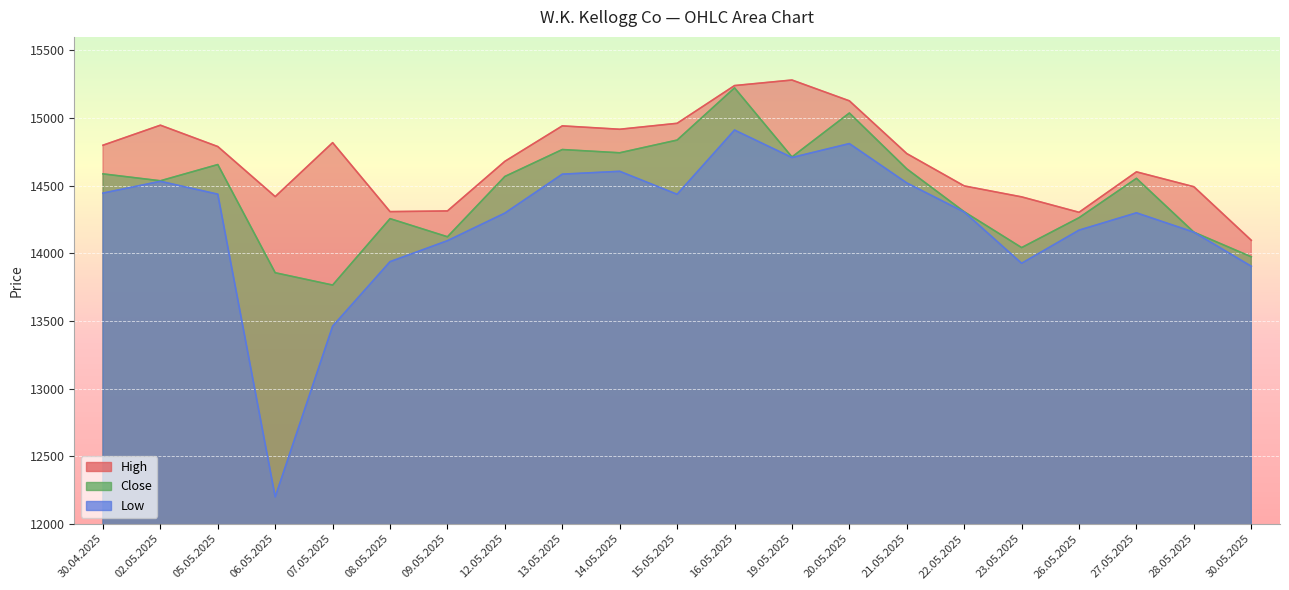

True or false: High and Close intersect in this chart.

False